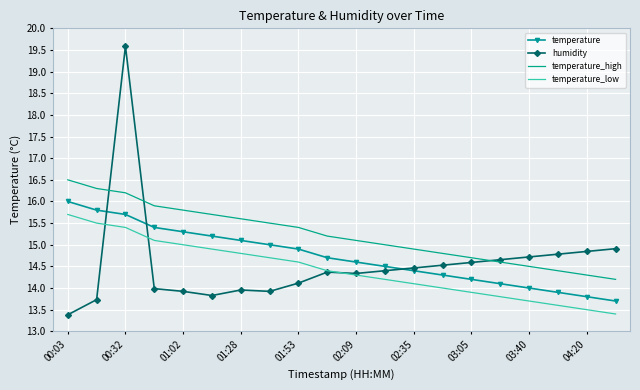

What is the difference between the maximum and minimum values in the temperature_low series?

2.3